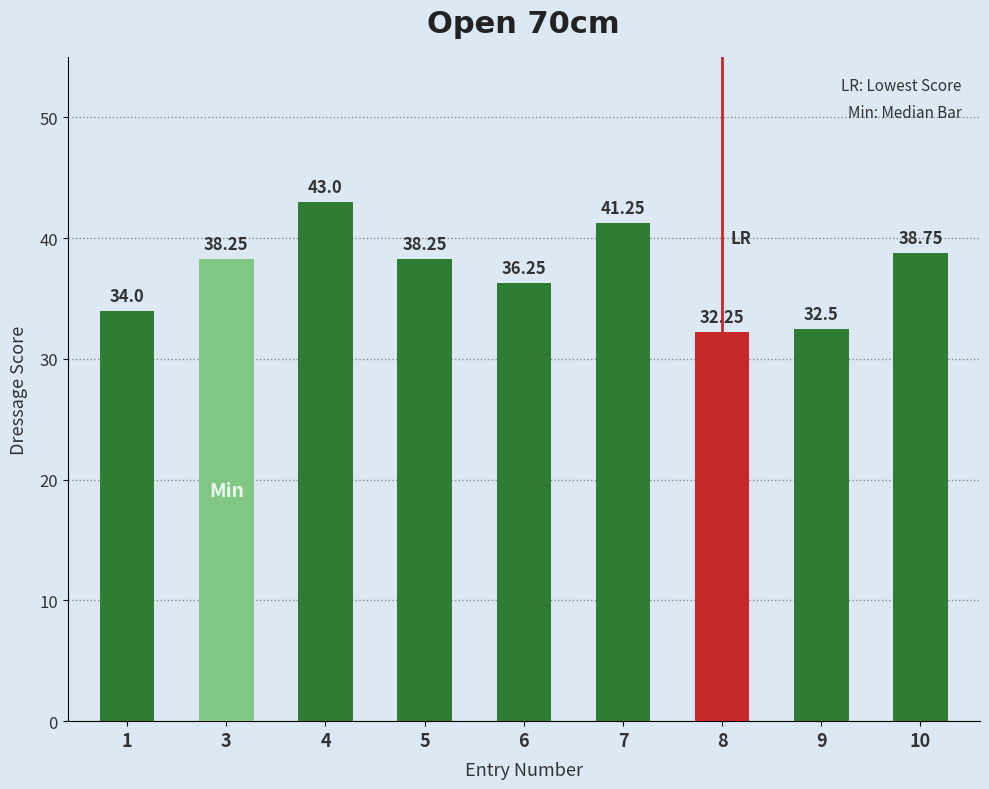

What is the ratio of the value at 8 to the value at 3?

0.8